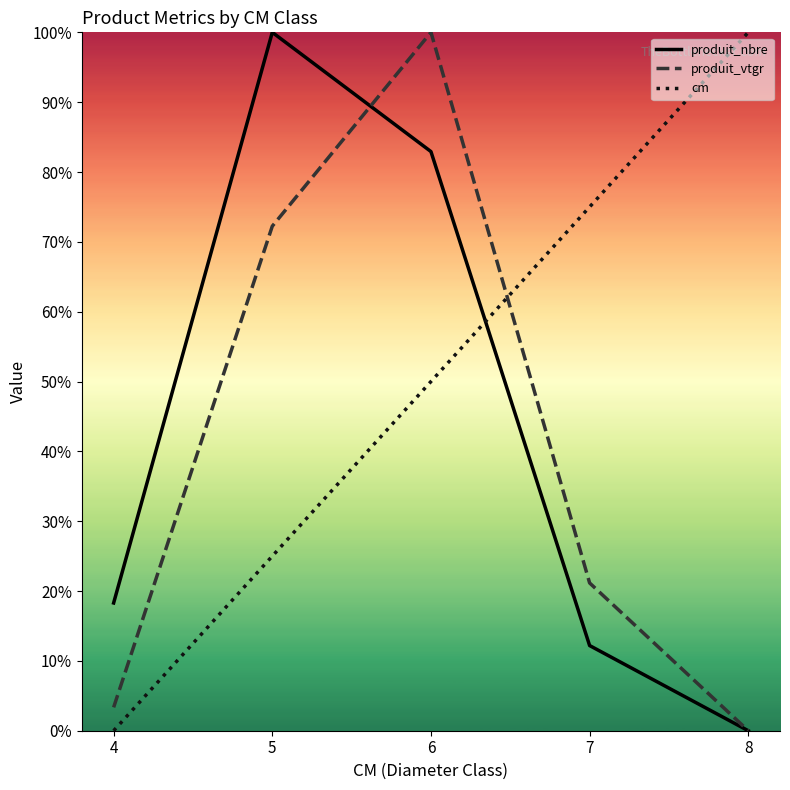

How many intersections are there between cm and produit_nbre?

1